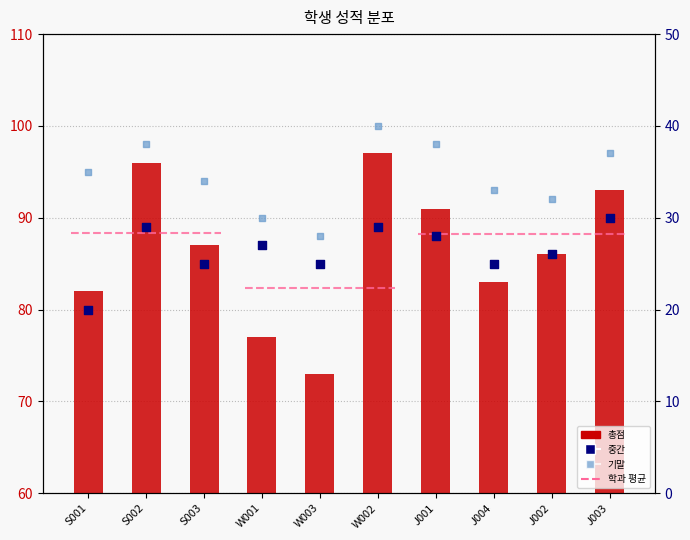

Which series reaches the minimum Y coordinate?

중간